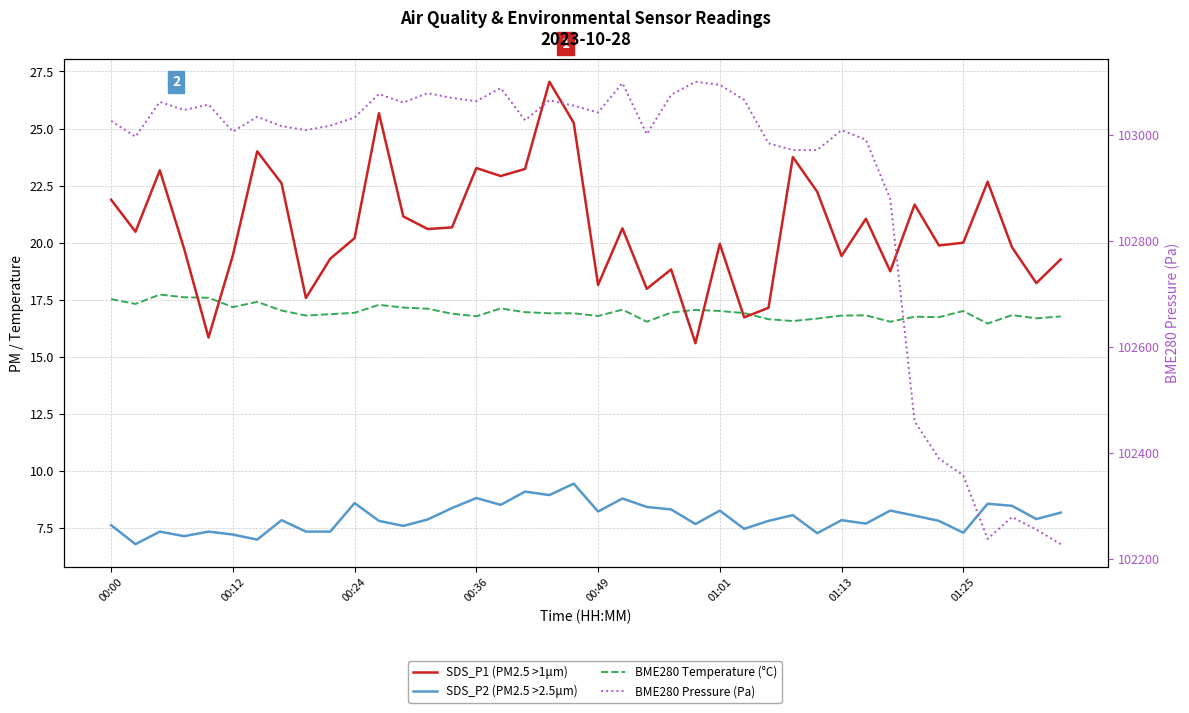

At which label does BME280 Temperature (°C) reach its minimum?

36